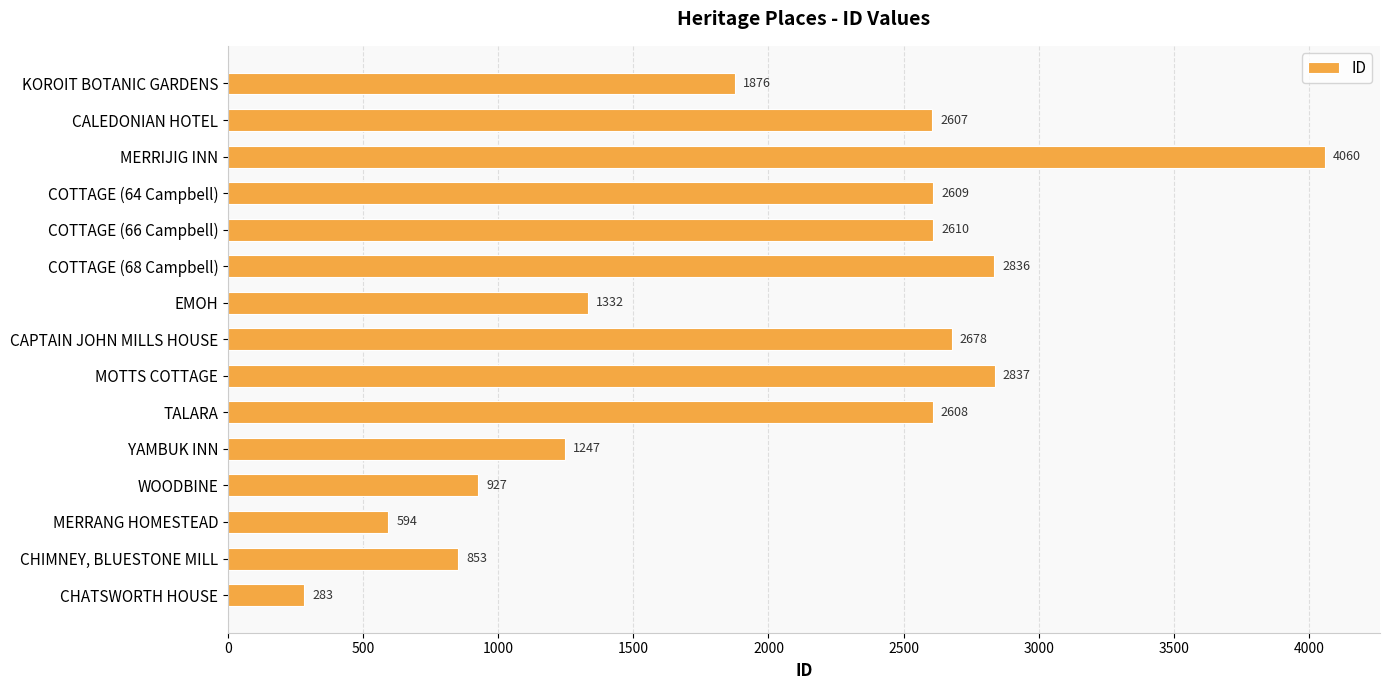

What is the sum of all values?

29957